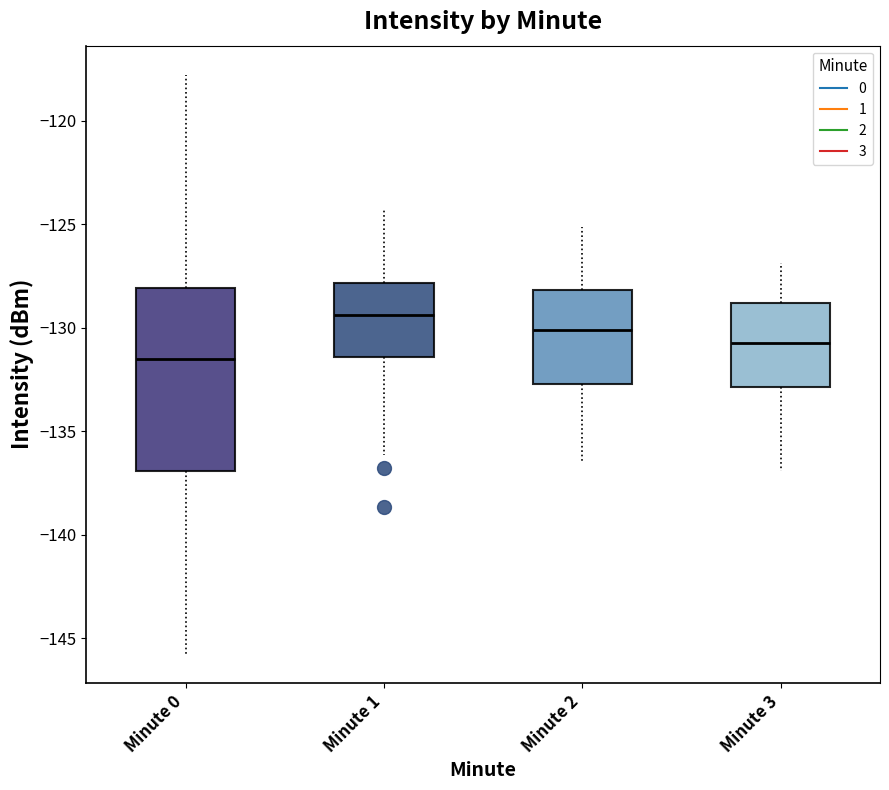

Where is the lower edge of the box for Minute 3 on the y-axis? The values are not printed on the chart, so give them approximately, as read against the axis.

-133.0